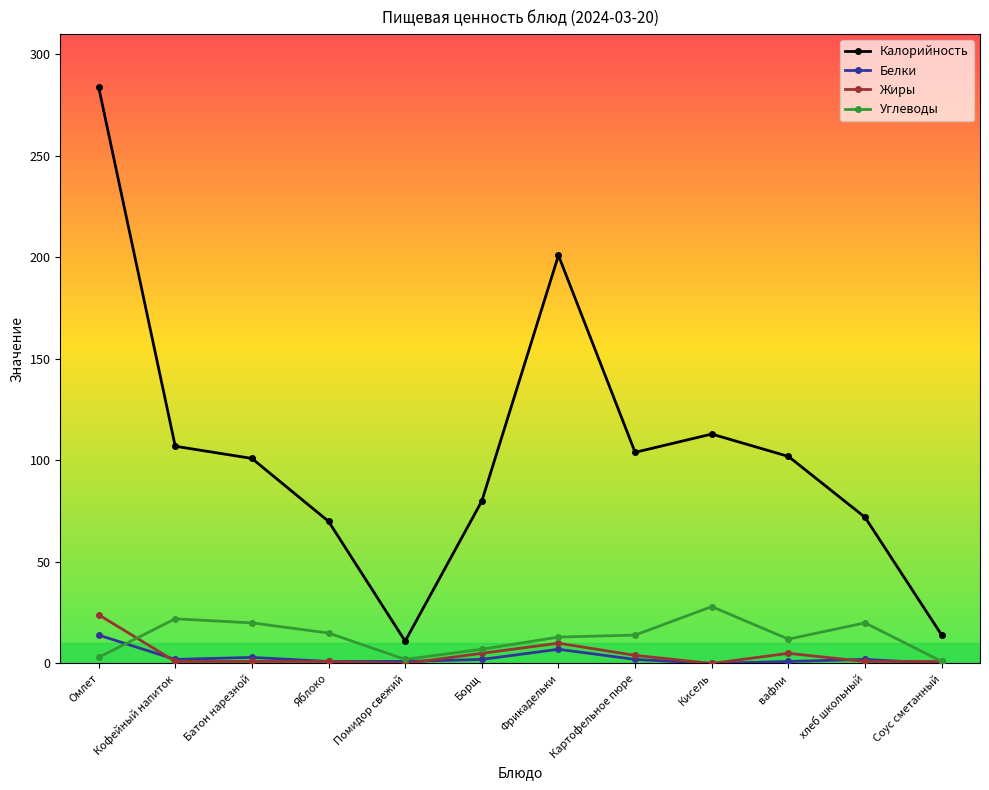

Which series has the largest total across all categories?

Калорийность